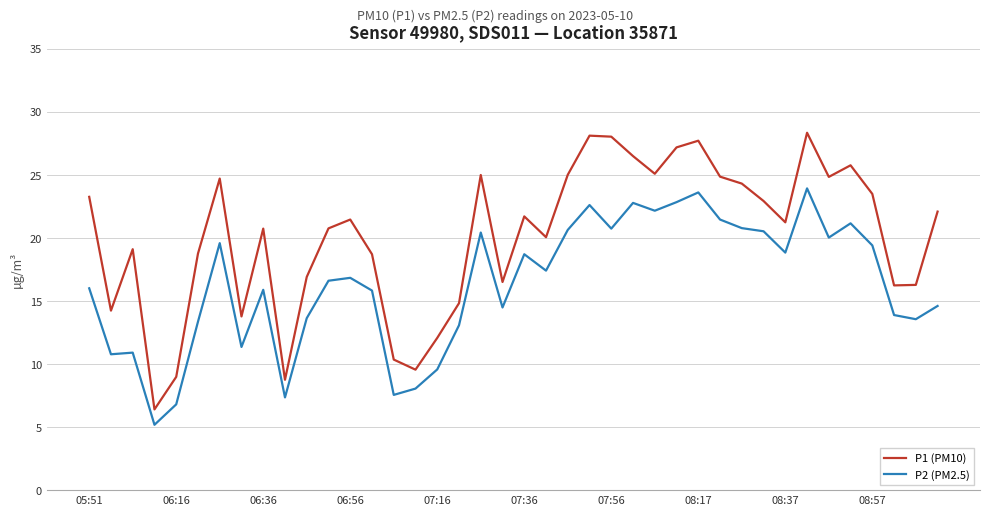

What is the lowest value of the P1 (PM10) series?

6.4